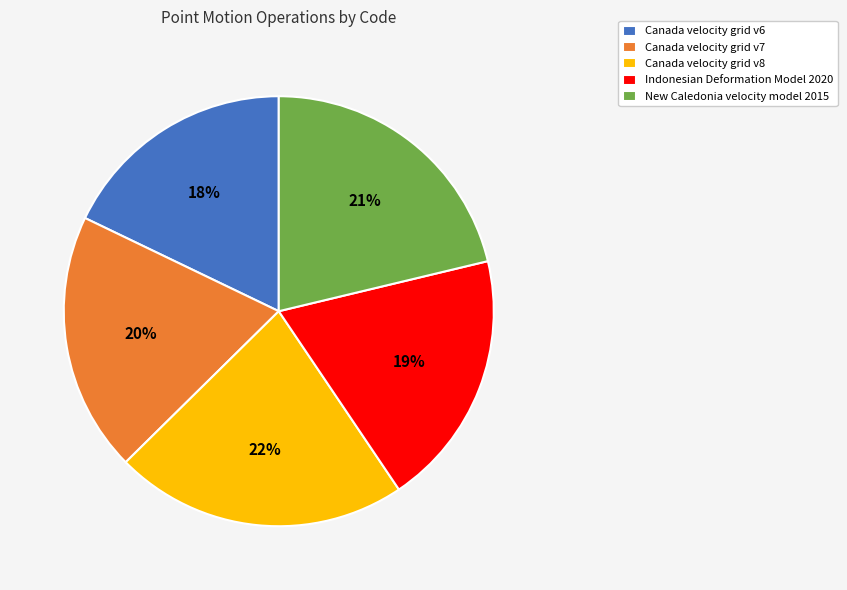

Which category has the biggest portion of the pie?

Canada velocity grid v8